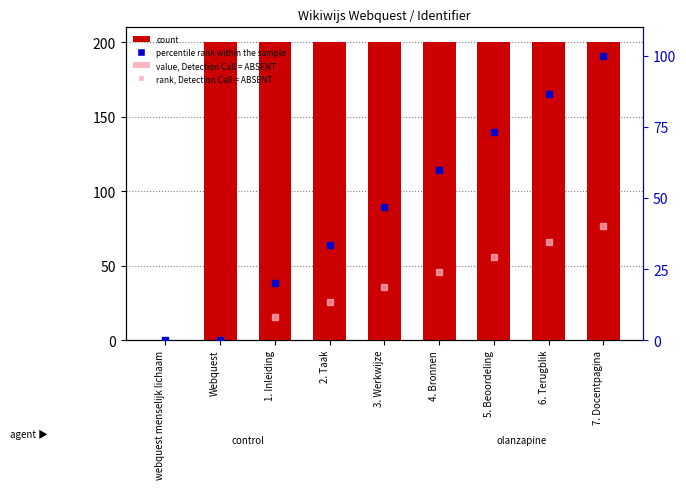

Which series has the largest range (max minus min)?

count